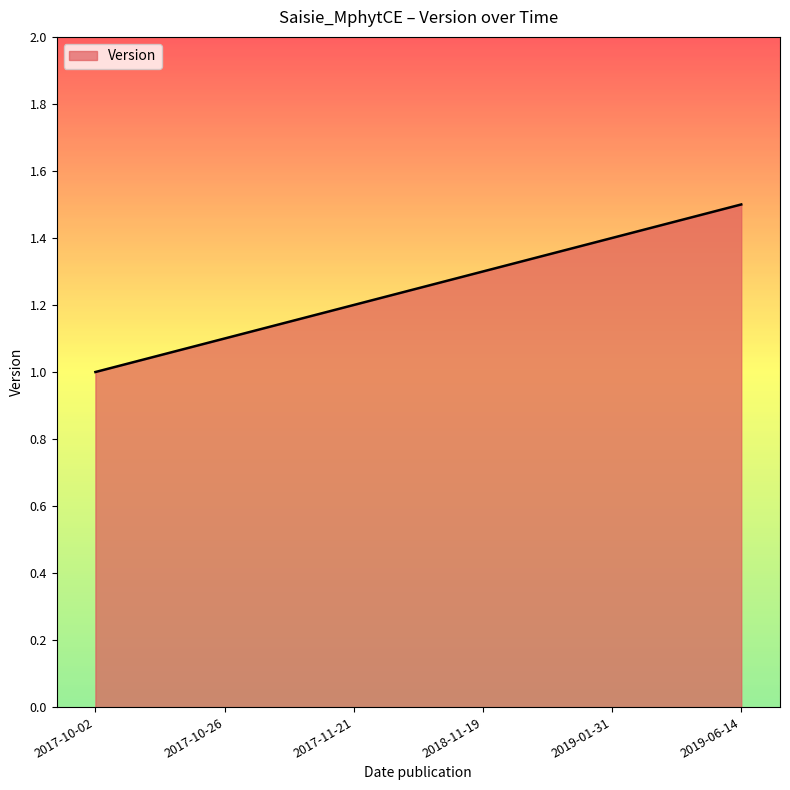

What position from the right is 2018-11-19?

3